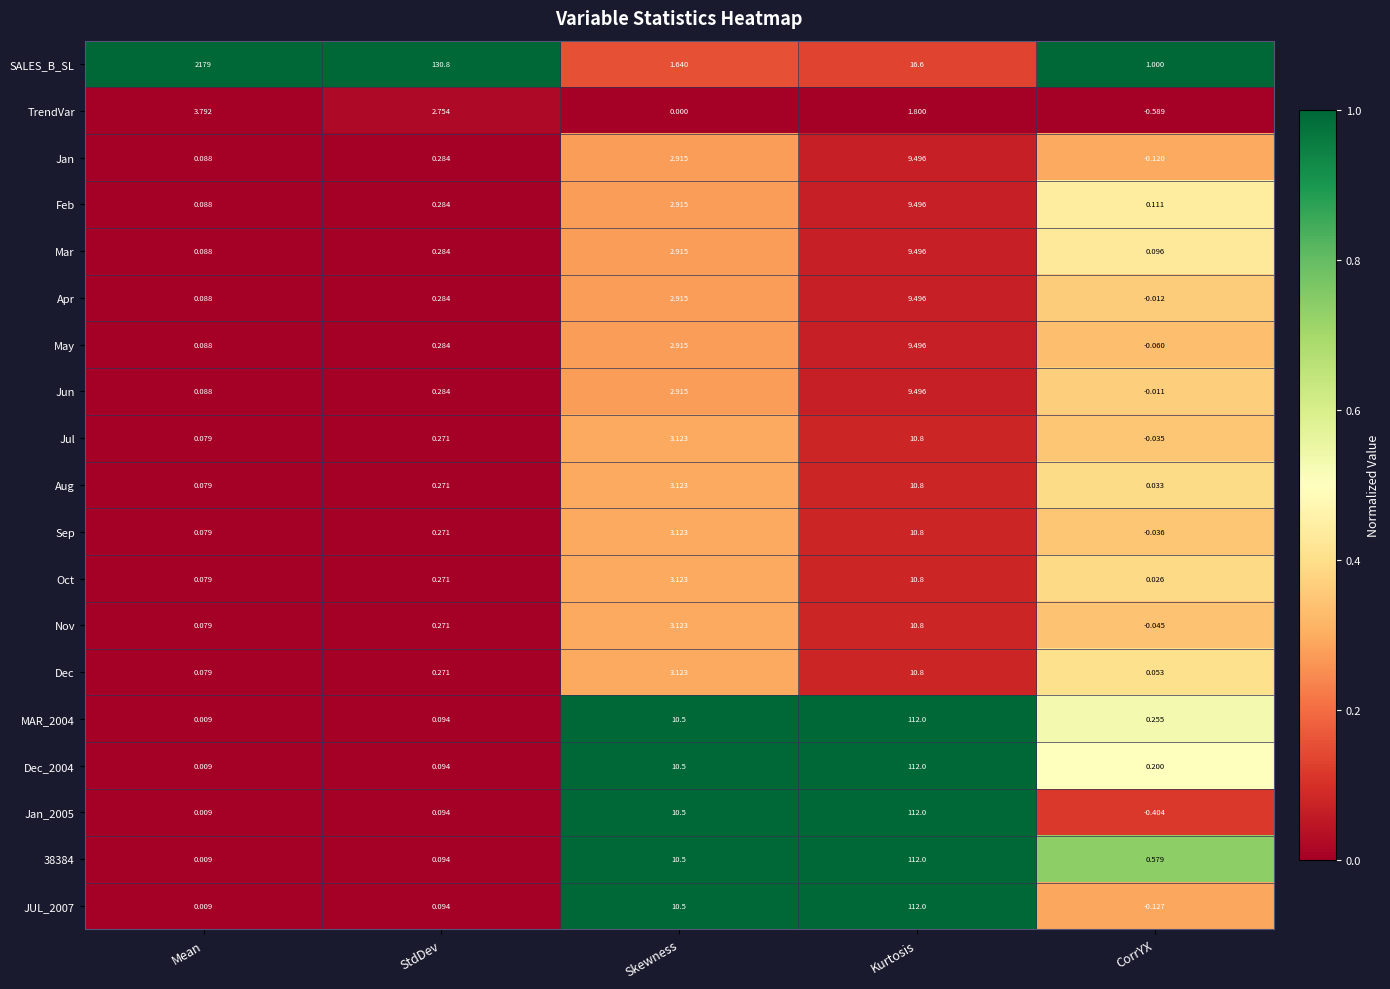

Where is Dec_2004 nearest to the value 56?

Skewness